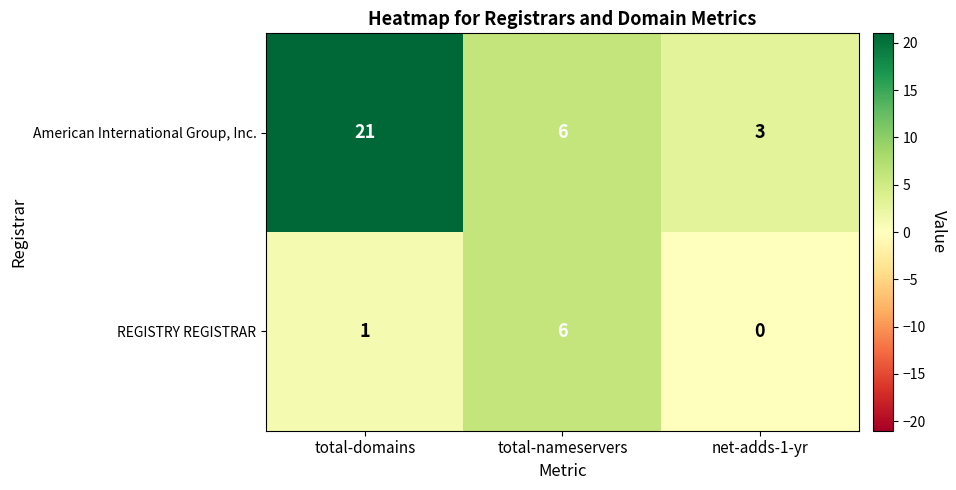

Which series has the widest spread of values?

American International Group, Inc.